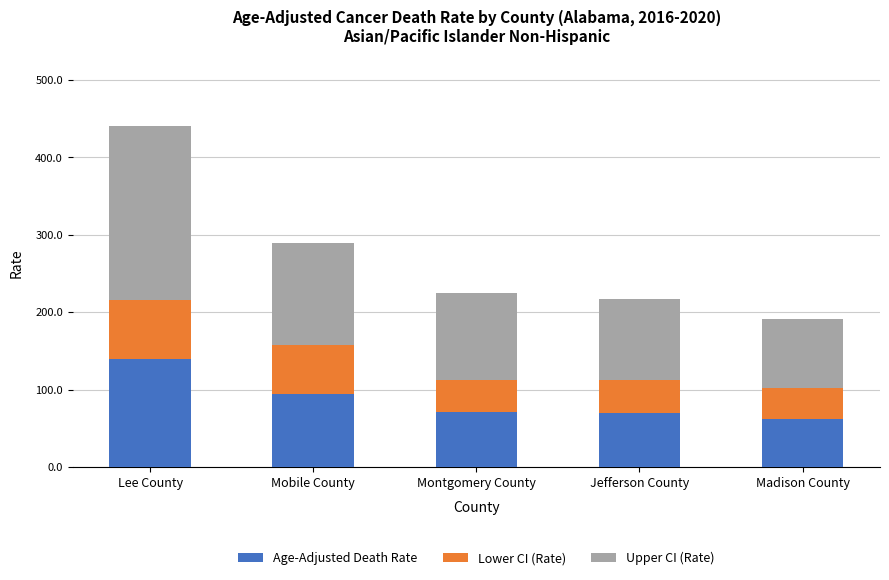

At which label does Age-Adjusted Death Rate reach its peak?

Lee County